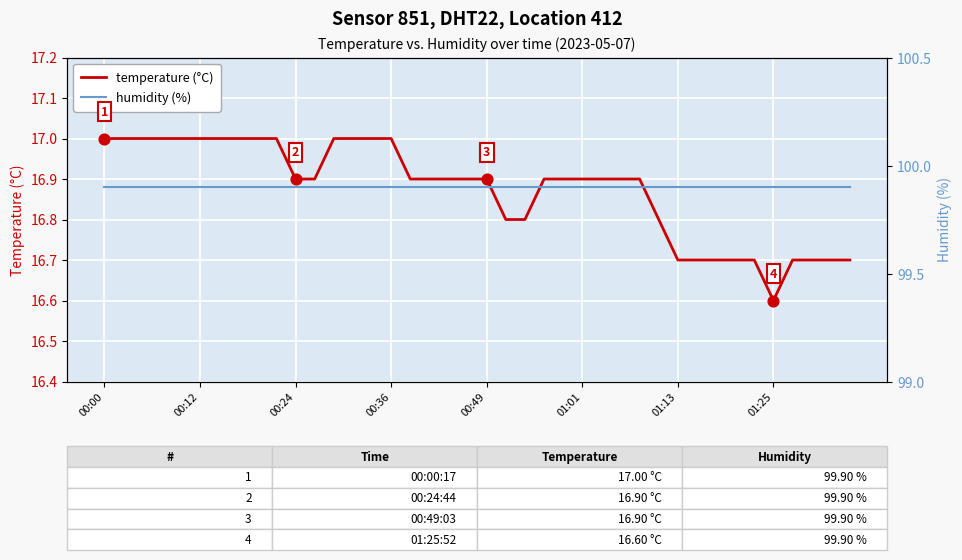

At which category is the sum across all series the highest?

00:00